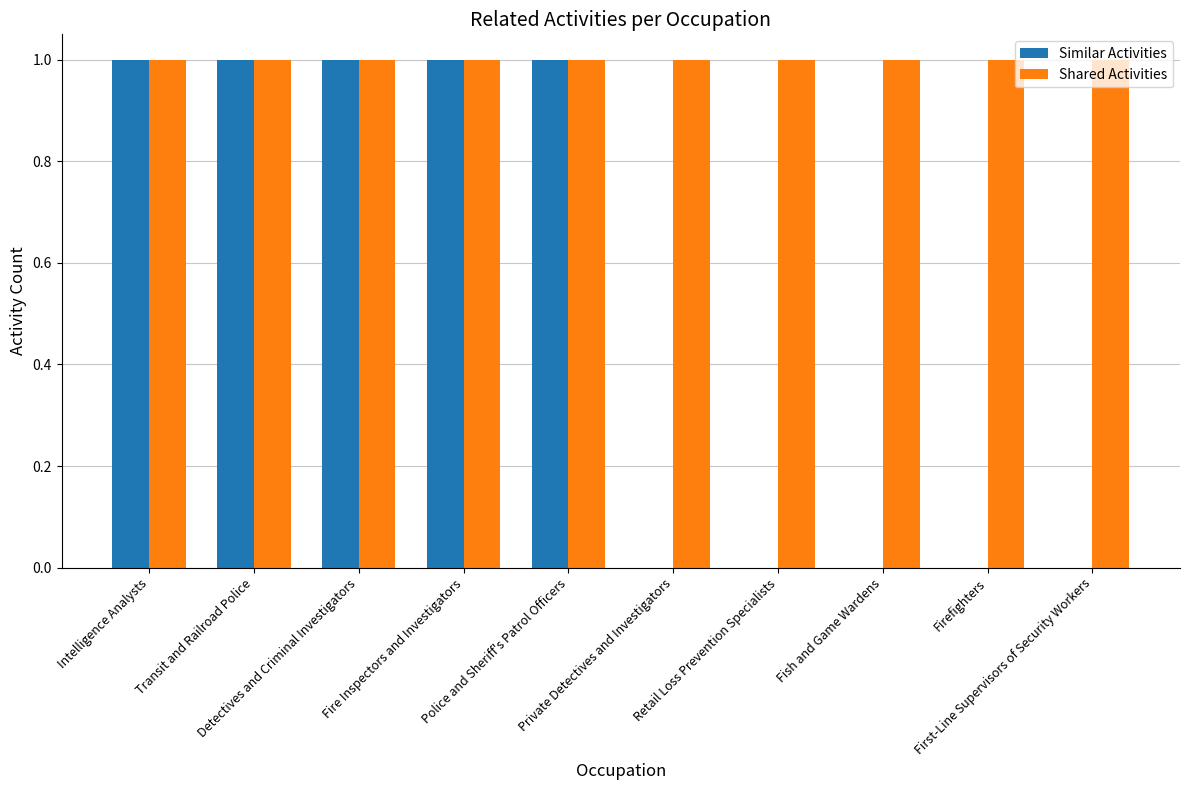

Reading right to left, transcribe all the data shown in this chart.

Similar Activities: First-Line Supervisors of Security Workers=0	Firefighters=0	Fish and Game Wardens=0	Retail Loss Prevention Specialists=0	Private Detectives and Investigators=0	Police and Sheriff's Patrol Officers=1	Fire Inspectors and Investigators=1	Detectives and Criminal Investigators=1	Transit and Railroad Police=1	Intelligence Analysts=1
Shared Activities: First-Line Supervisors of Security Workers=1	Firefighters=1	Fish and Game Wardens=1	Retail Loss Prevention Specialists=1	Private Detectives and Investigators=1	Police and Sheriff's Patrol Officers=1	Fire Inspectors and Investigators=1	Detectives and Criminal Investigators=1	Transit and Railroad Police=1	Intelligence Analysts=1